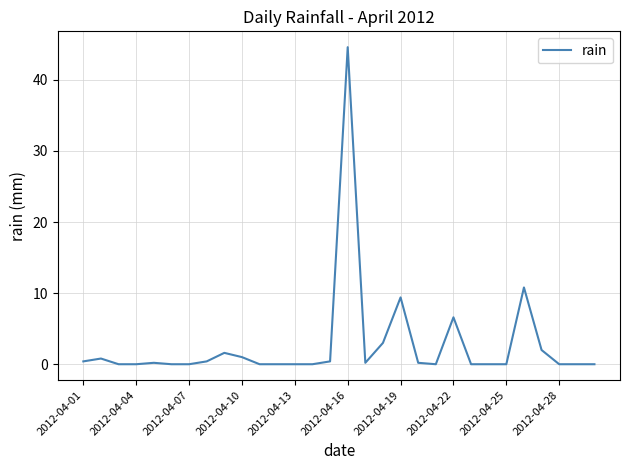

What is the greatest value displayed?

44.6